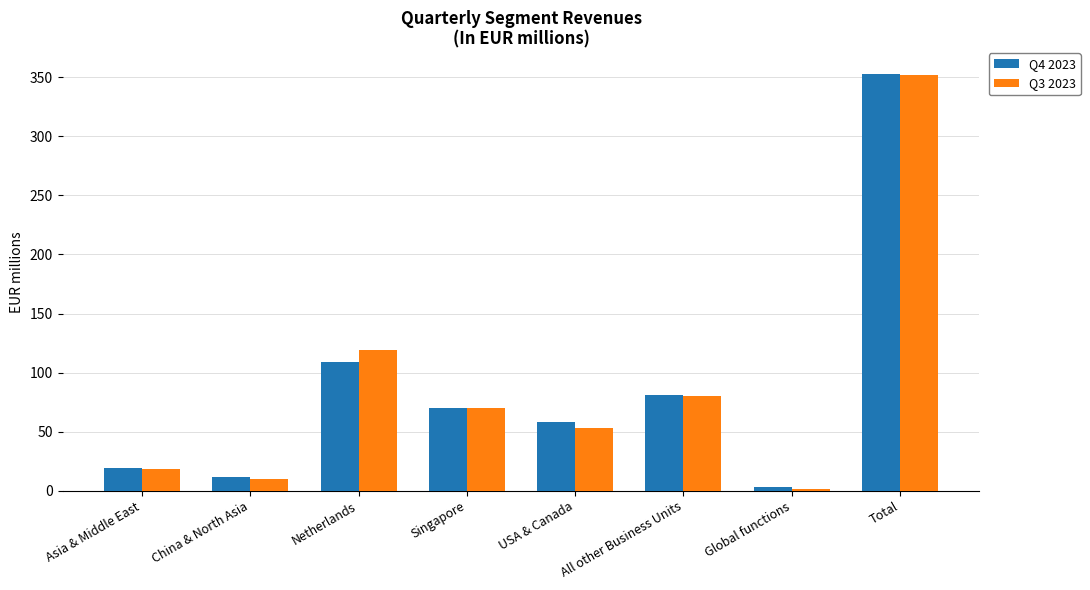

Reading left to right, transcribe all the data shown in this chart.

Q4 2023: 19.6	11.7	108.9	70.4	57.9	81.4	2.9	352.8
Q3 2023: 18.1	10.1	119.2	70.2	53.2	80.1	1.1	352.0